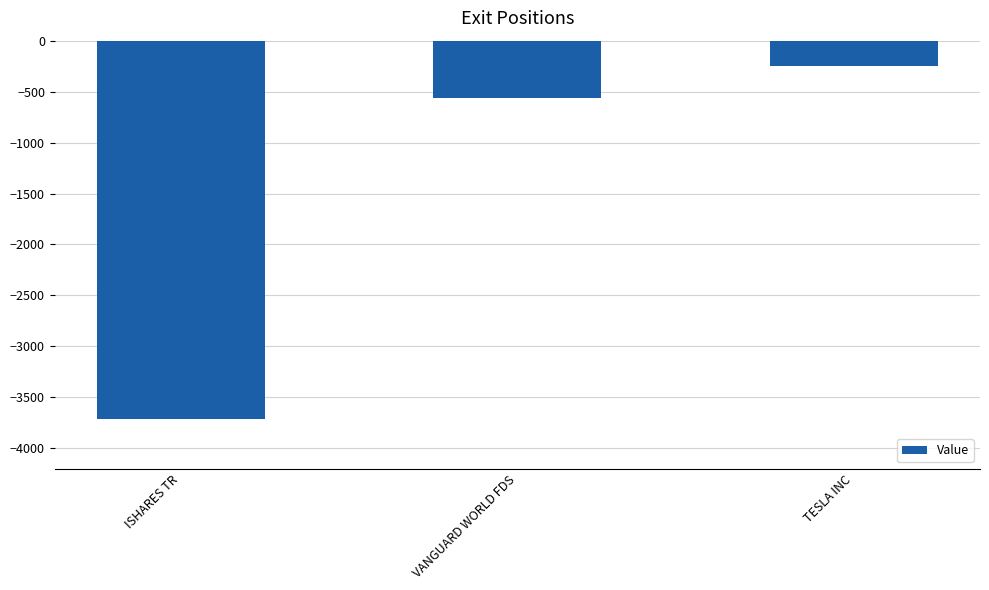

Which has a higher value, VANGUARD WORLD FDS or TESLA INC?

TESLA INC